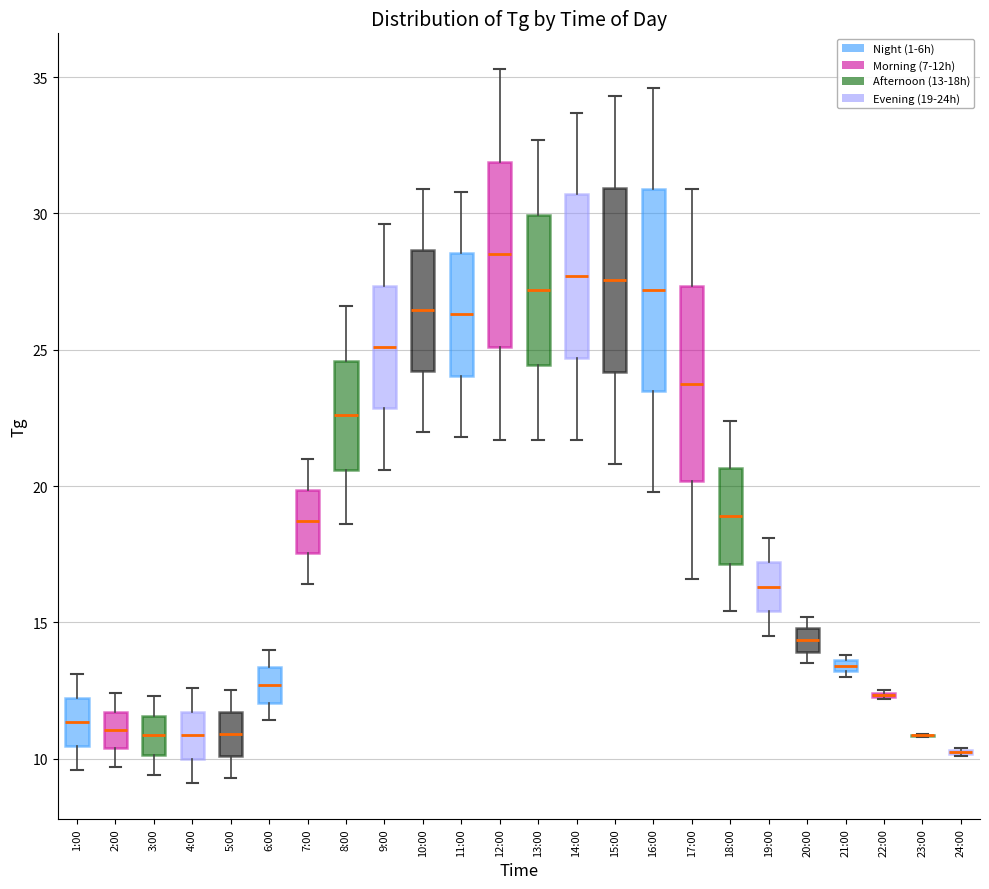

Where does the median line of the box for 5:00 sit on the y-axis? The values are not printed on the chart, so give them approximately, as read against the axis.

11.0